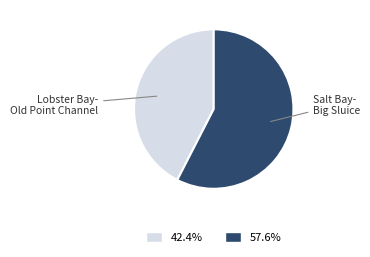

Is there a majority slice in this chart?

Yes